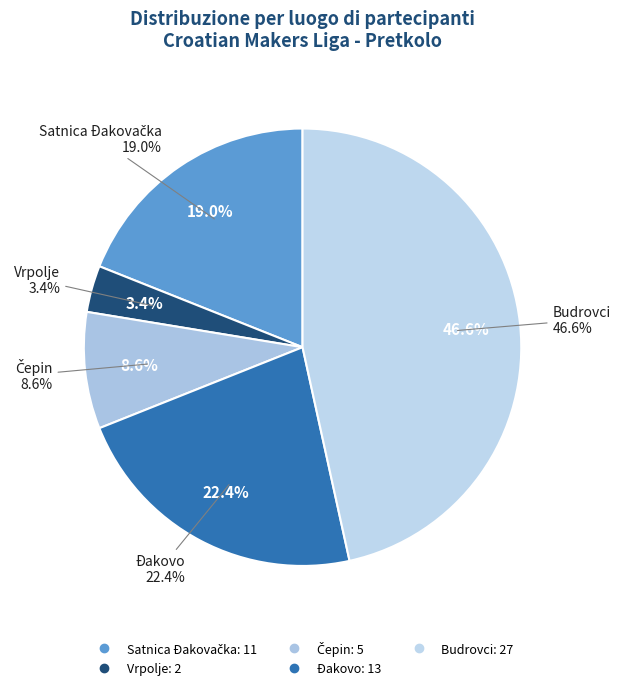

Between Đakovo and Vrpolje, which is larger?

Đakovo